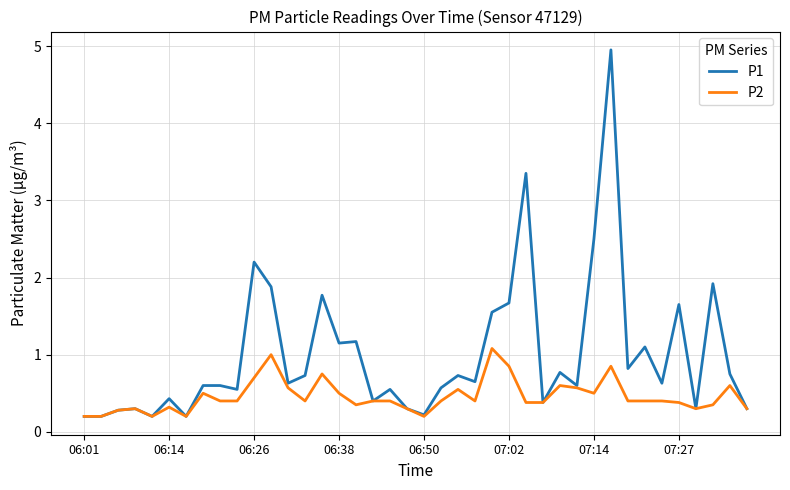

What is the greatest value displayed?

5.0